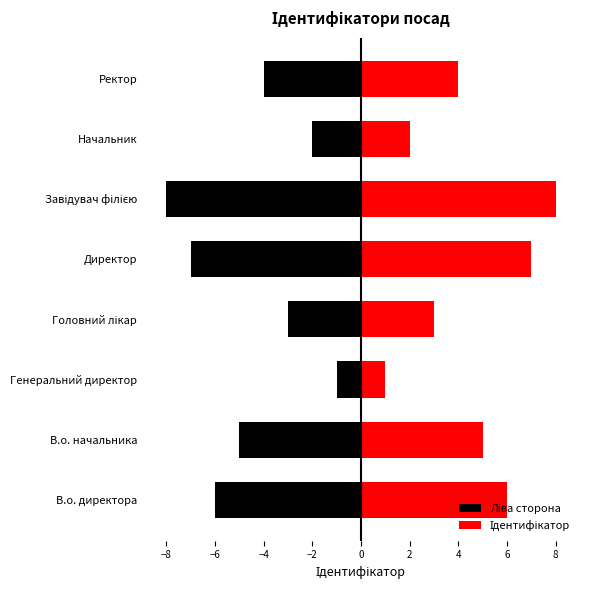

Is it true that Ліва сторона equals -10 at В.о. директора?

False